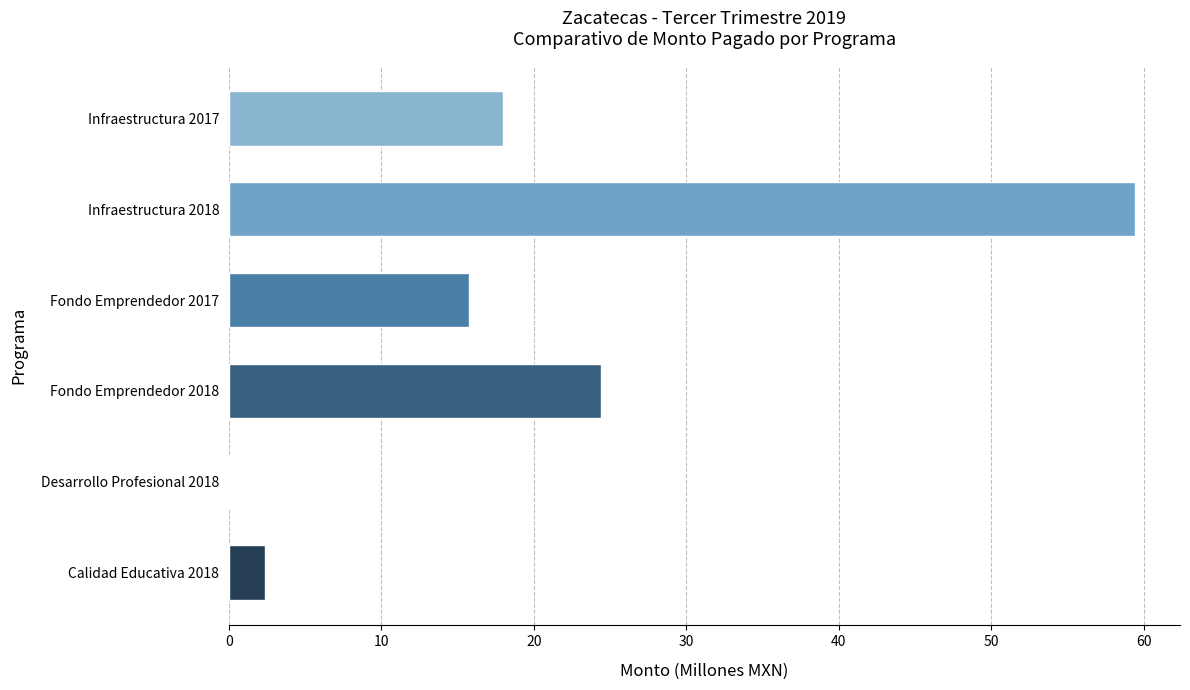

The value at Infraestructura 2018 is 17.0. True or false?

False